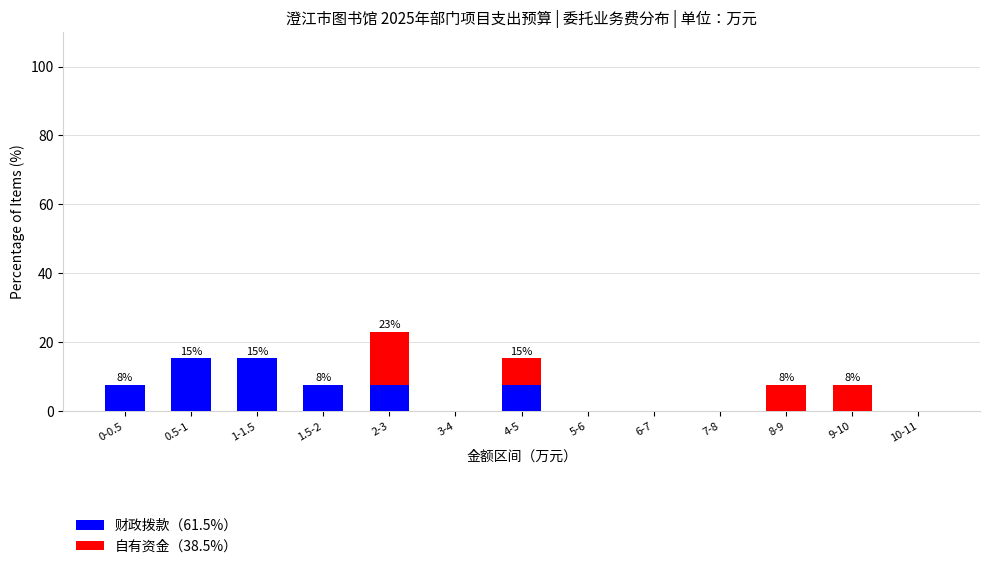

Reading left to right, list the values for the 财政拨款（61.5%） series.

0-0.5=7.7	0.5-1=15.4	1-1.5=15.4	1.5-2=7.7	2-3=7.7	3-4=0.0	4-5=7.7	5-6=0.0	6-7=0.0	7-8=0.0	8-9=0.0	9-10=0.0	10-11=0.0